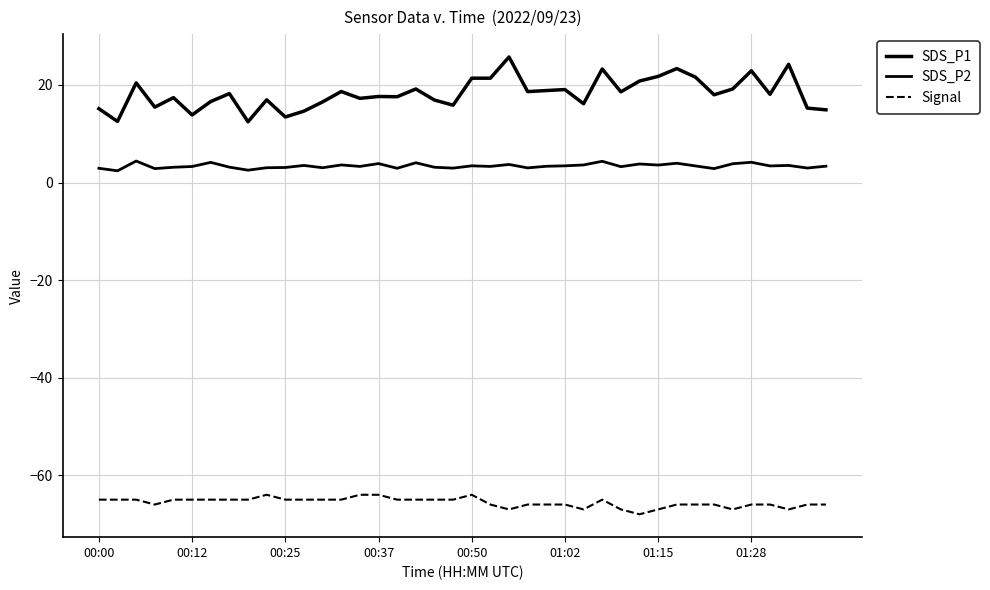

True or false: SDS_P1 and SDS_P2 intersect in this chart.

False